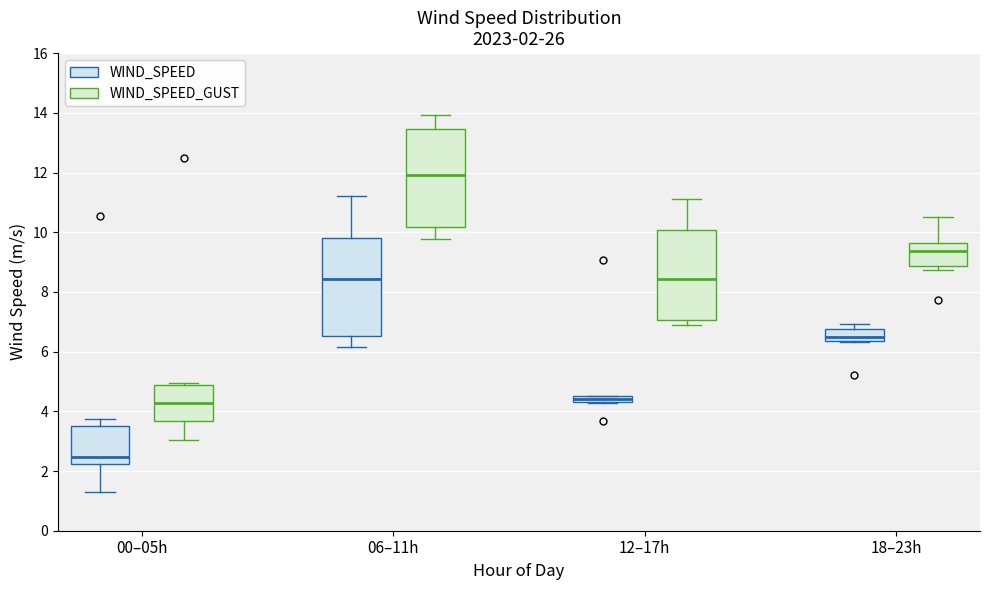

Which box has the highest median line?

06–11h (WIND_SPEED_GUST)